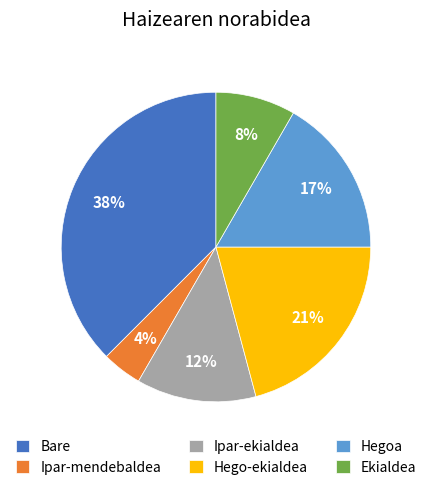

To the nearest percent, what is the average slice percentage?

17%